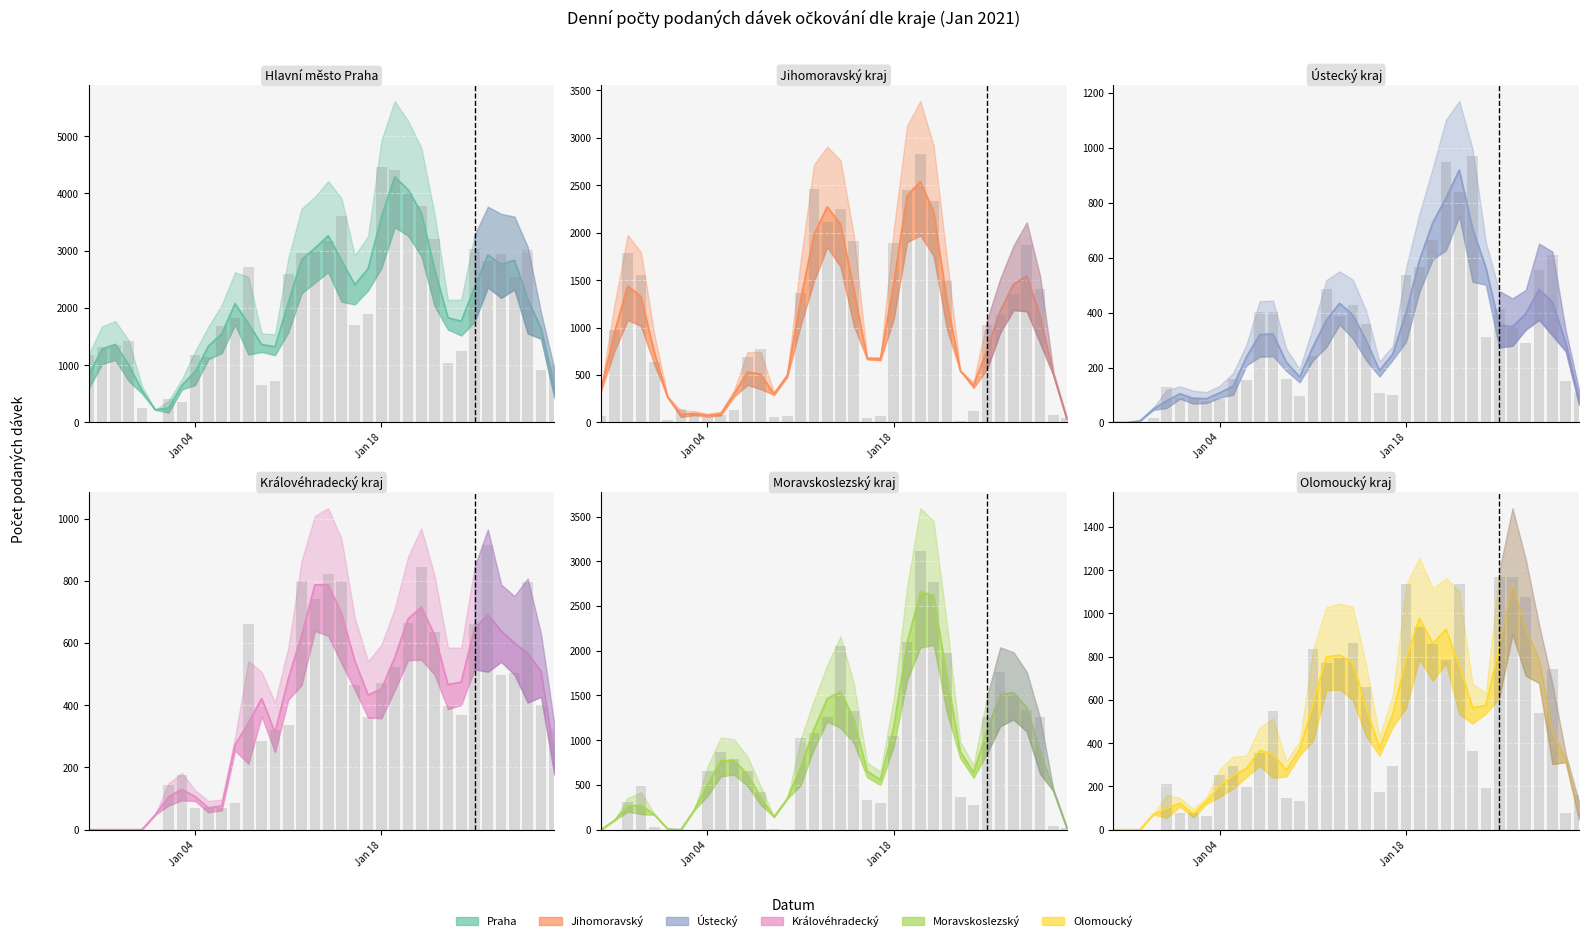

What are all the series names shown in the legend?

Hlavní město Praha, Jihomoravský kraj, Ústecký kraj, Královéhradecký kraj, Moravskoslezský kraj, Olomoucký kraj